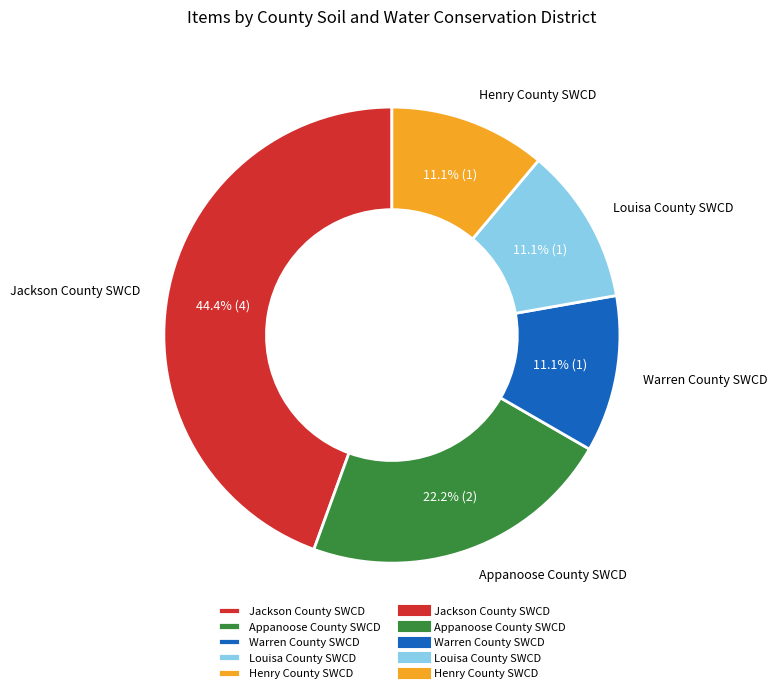

What is the largest slice in the pie chart?

Jackson County SWCD